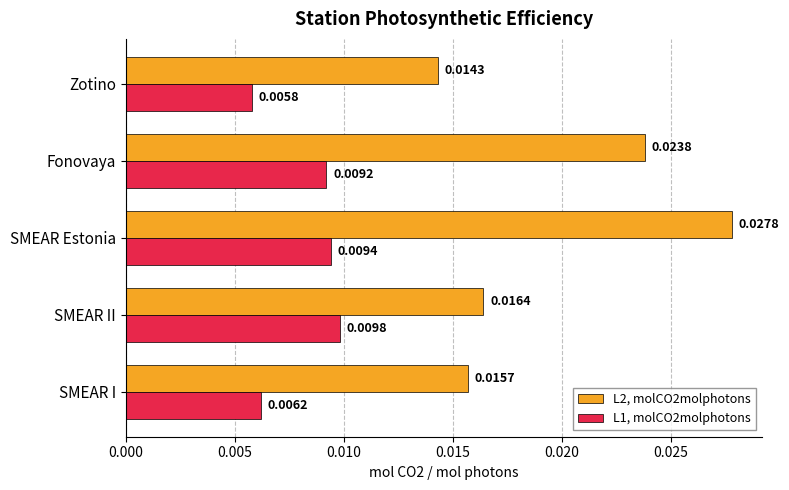

Where is L1, molCO2molphotons nearest to the value 0?

Zotino